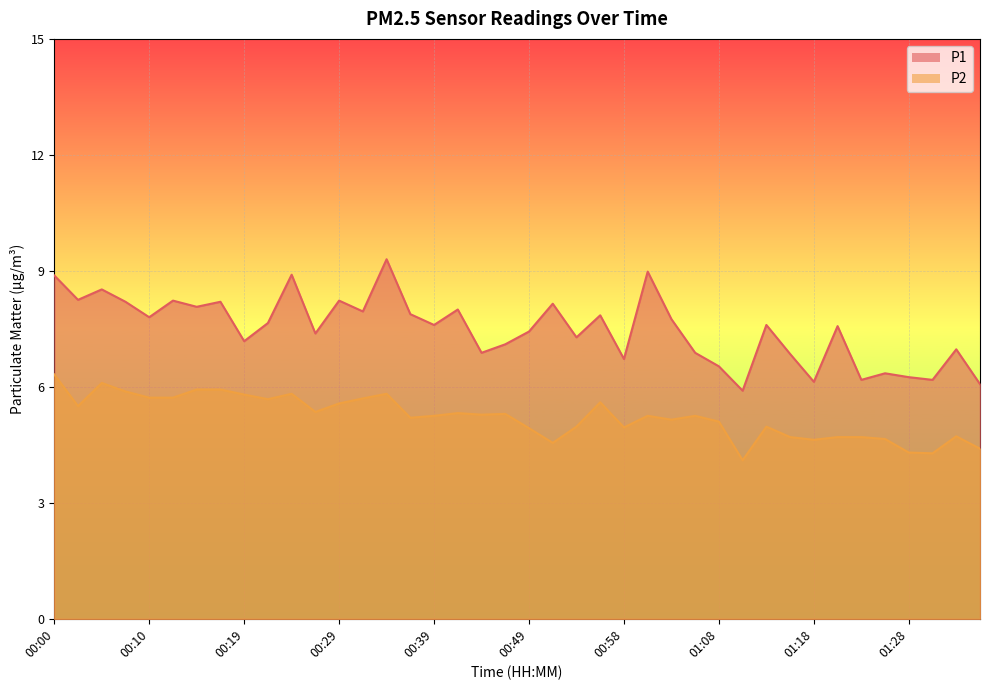

At how many categories does at least one series exceed 4?

40